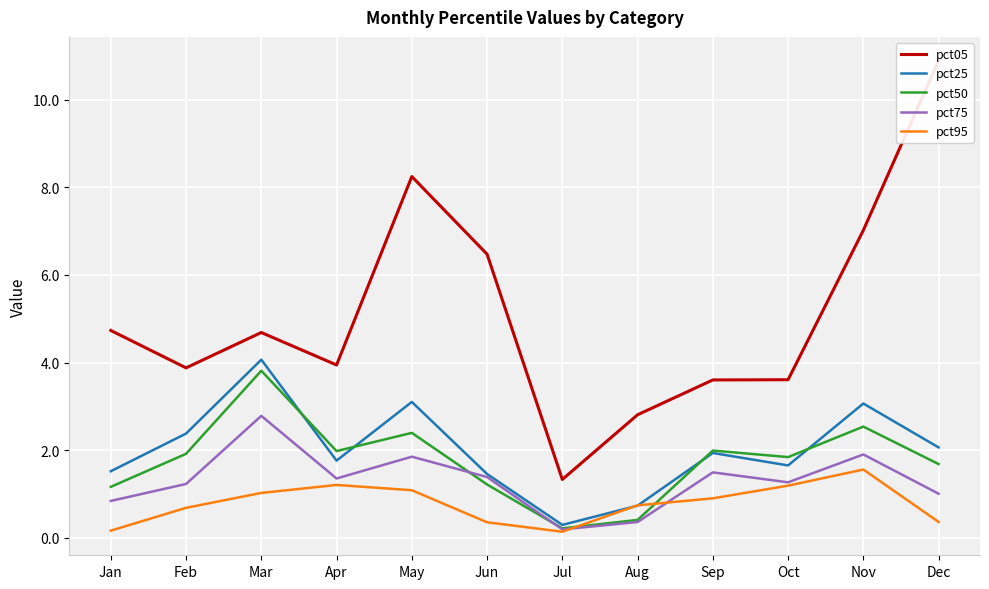

Reading left to right, what are all the values shown in this chart?

pct05: 4.7	3.9	4.7	3.9	8.2	6.5	1.3	2.8	3.6	3.6	7.0	10.9
pct25: 1.5	2.4	4.1	1.8	3.1	1.5	0.3	0.7	1.9	1.6	3.1	2.1
pct50: 1.2	1.9	3.8	2.0	2.4	1.2	0.2	0.4	2.0	1.8	2.5	1.7
pct75: 0.8	1.2	2.8	1.4	1.8	1.4	0.2	0.4	1.5	1.3	1.9	1.0
pct95: 0.2	0.7	1.0	1.2	1.1	0.4	0.1	0.7	0.9	1.2	1.6	0.4